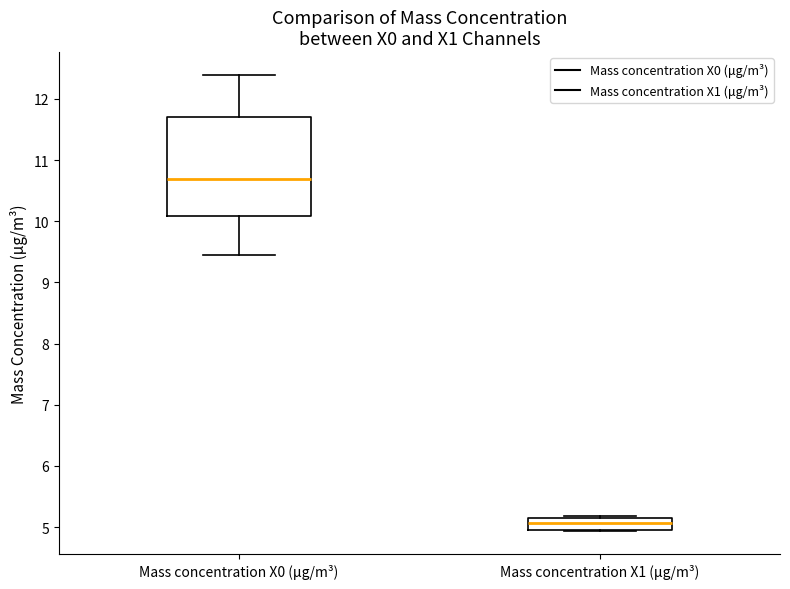

Where does the lower whisker of the box for Mass concentration X0 (μg/m³) end on the y-axis? The values are not printed on the chart, so give them approximately, as read against the axis.

9.4